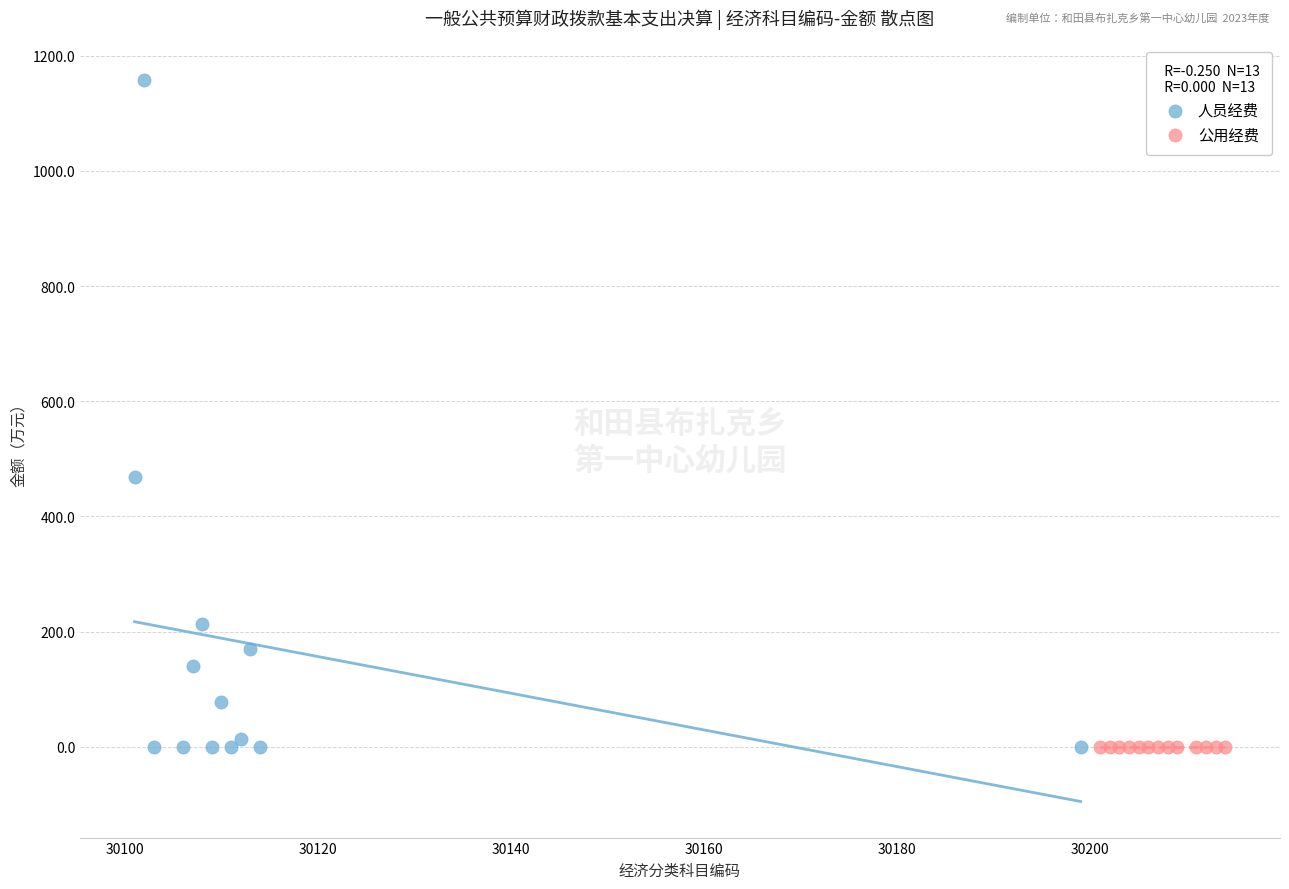

Which series reaches the maximum Y coordinate?

人员经费